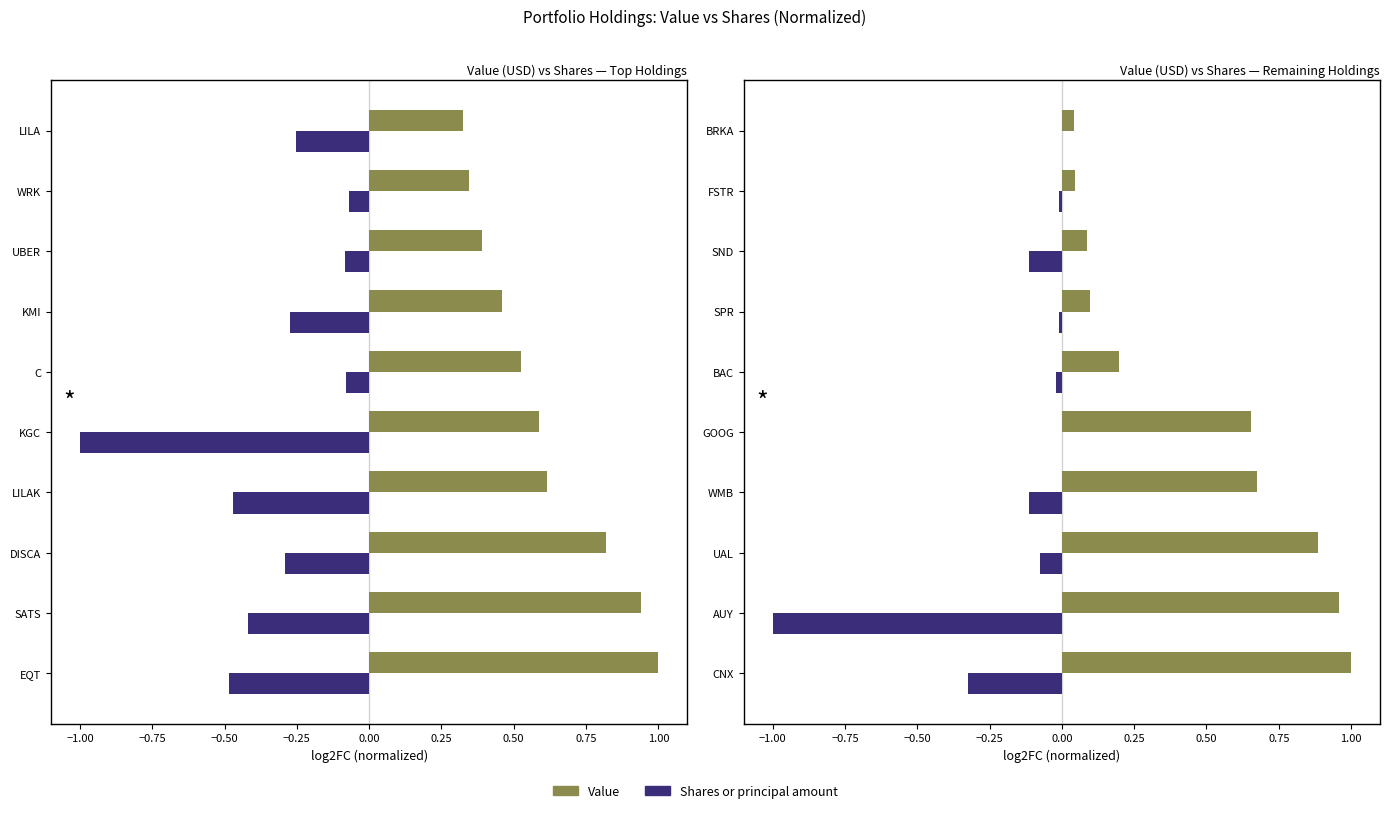

Which series has the largest total across all categories?

Value